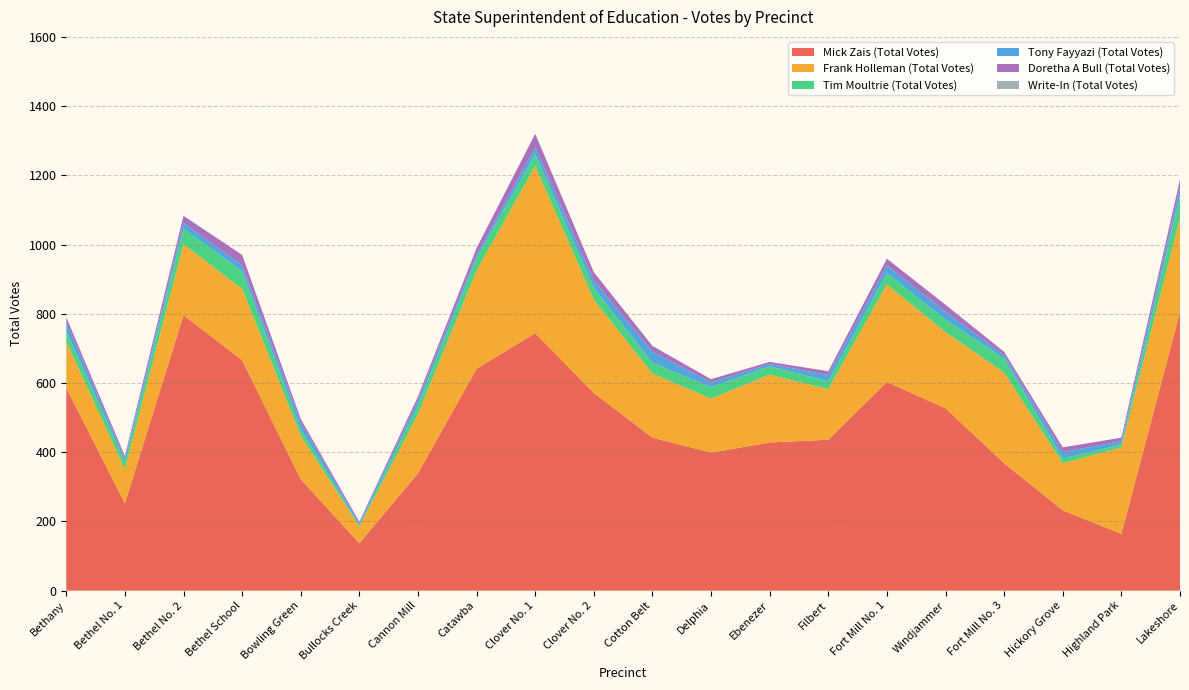

Reading left to right, transcribe all the data shown in this chart.

Mick Zais (Total Votes): 586	252	796	666	322	137	339	641	744	571	442	399	428	436	603	527	368	232	164	805
Frank Holleman (Total Votes): 133	99	205	206	126	48	171	284	483	270	185	156	196	146	282	220	262	136	250	271
Tim Moultrie (Total Votes): 31	21	45	51	19	4	26	36	34	34	31	33	24	23	32	36	41	14	8	65
Tony Fayyazi (Total Votes): 25	10	17	17	19	5	14	10	20	22	32	14	7	18	23	23	9	18	10	24
Doretha A Bull (Total Votes): 15	7	20	30	10	5	11	19	39	23	17	9	6	11	19	20	10	14	10	23
Write-In (Total Votes): 0	0	0	0	0	0	0	0	0	0	0	0	0	0	0	0	0	0	0	0